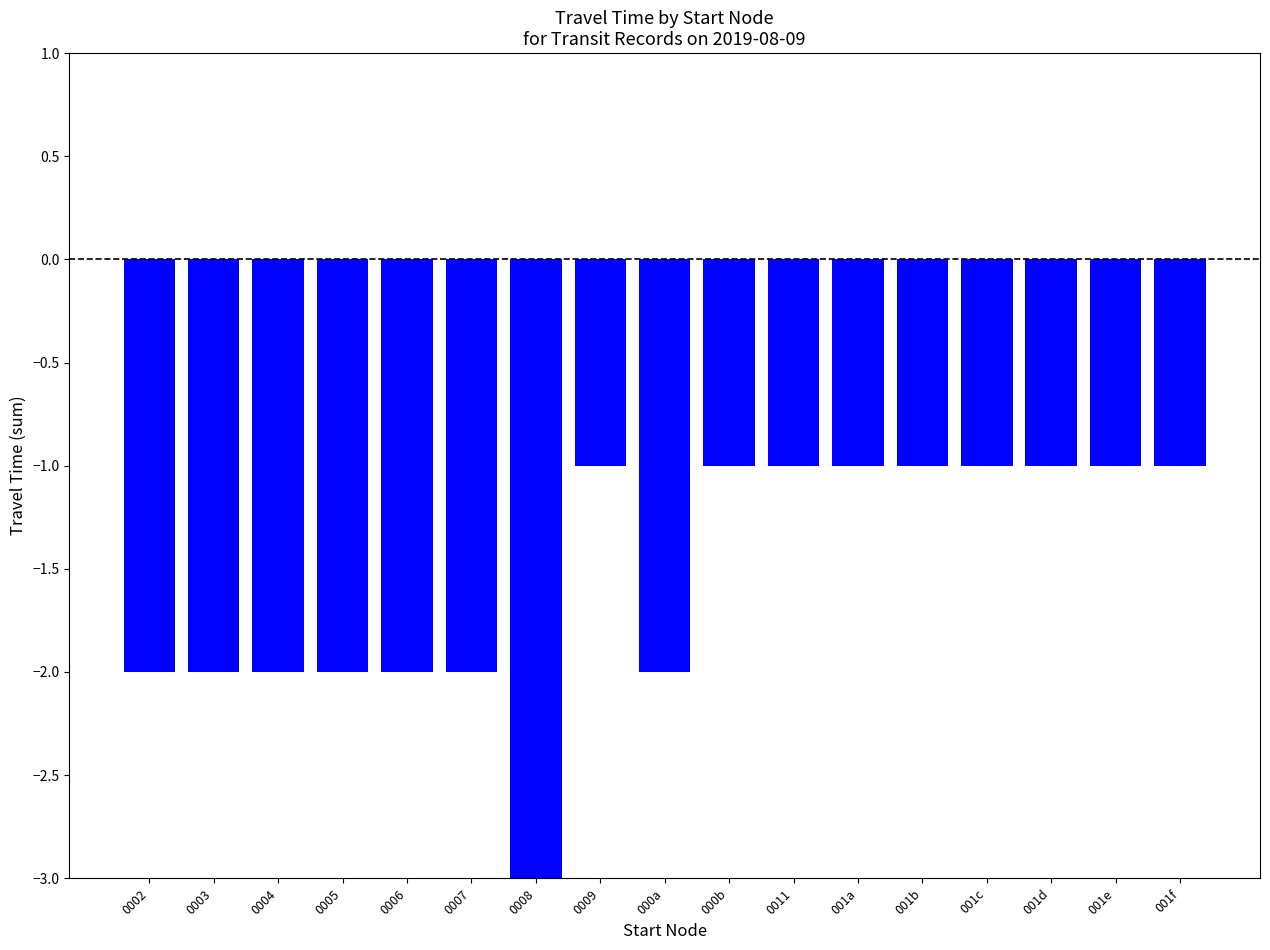

How many bars are there in total?

17